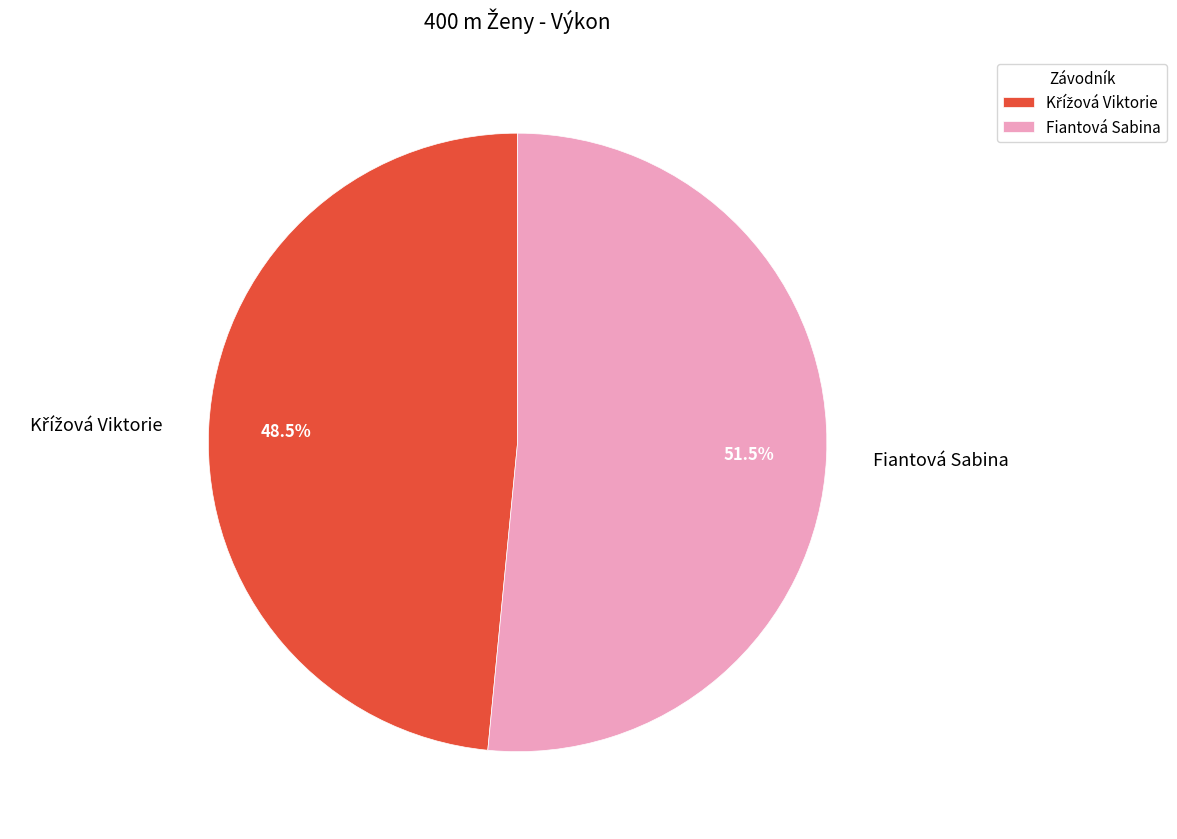

How many segments does this pie chart have?

2